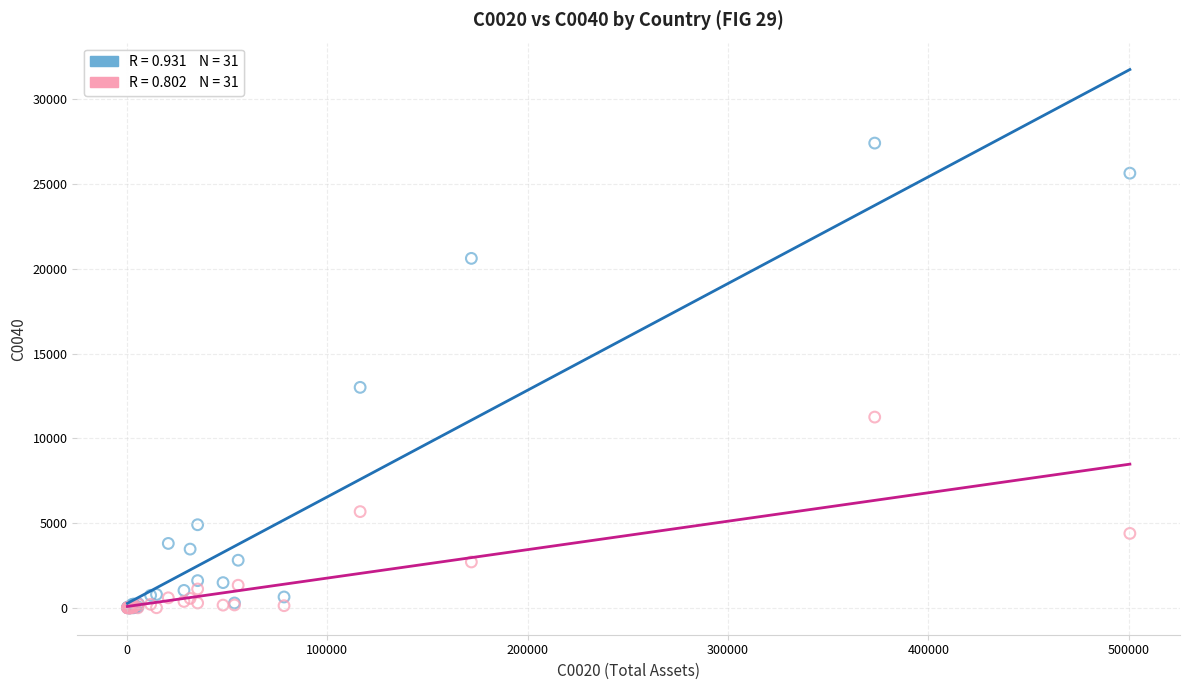

Across all series, what Y value is closest to 13710?

13007.2